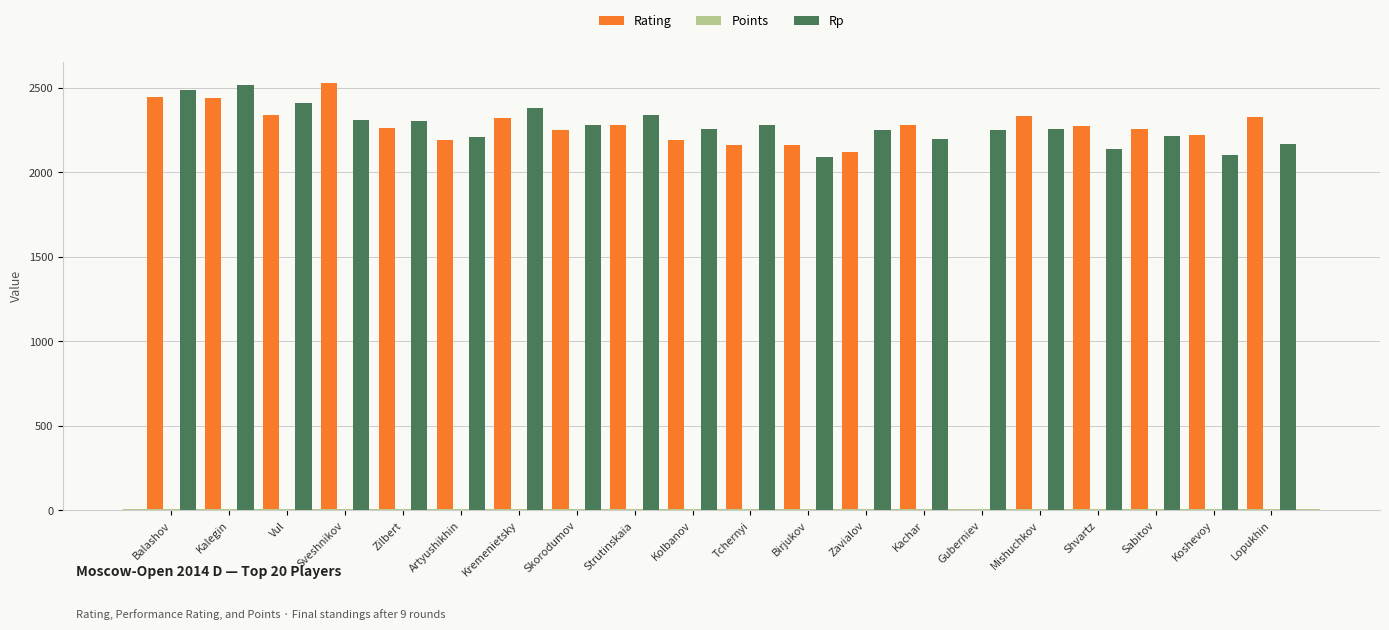

The Rp series shows 2918.9 at Shvartz. True or false?

False